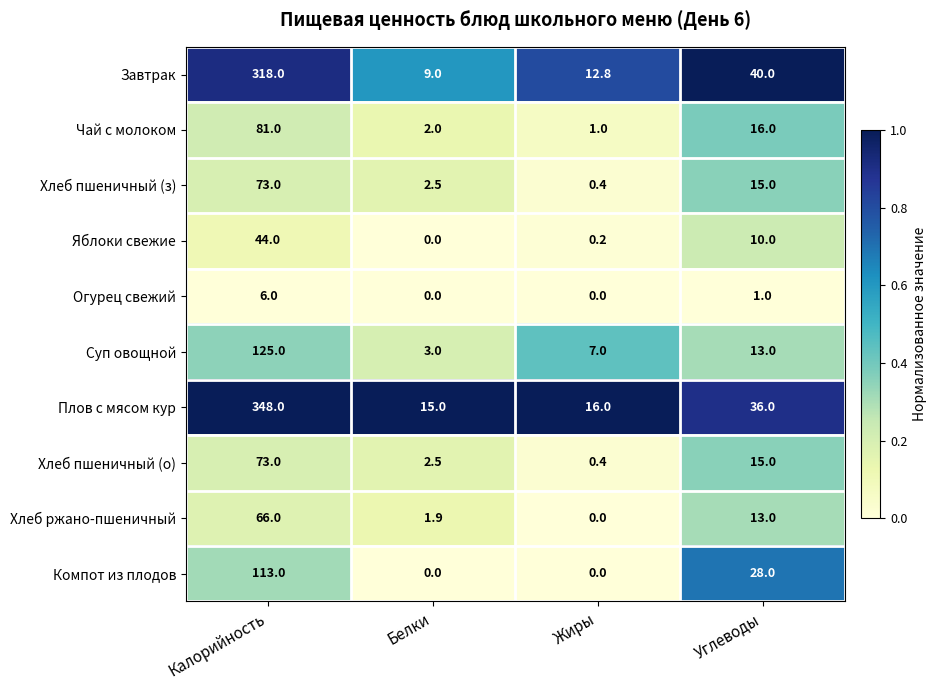

Is it true that Компот из плодов equals 0.0 at Жиры?

True